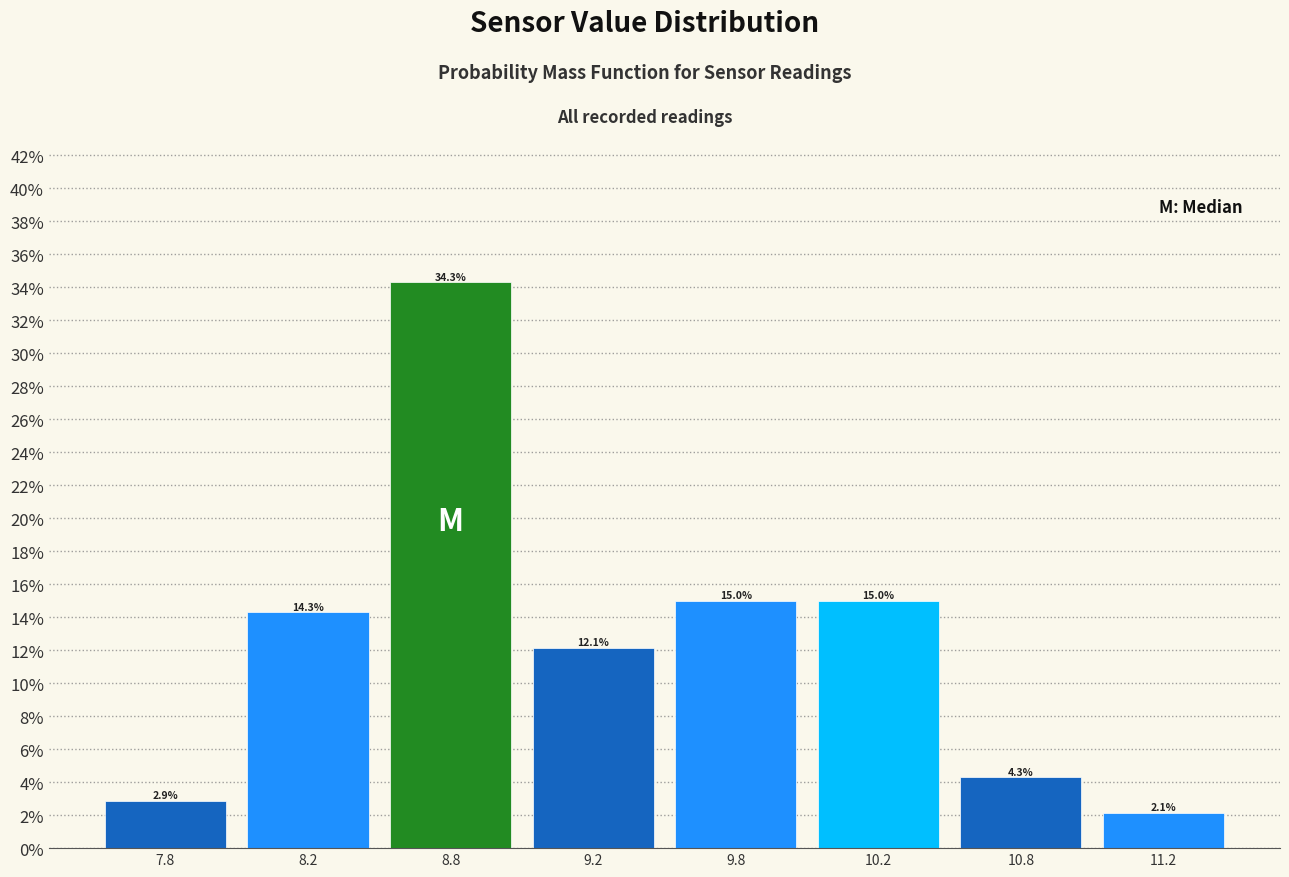

Reading left to right, list all the values displayed in this chart.

2.9	14.3	34.3	12.1	15.0	15.0	4.3	2.1